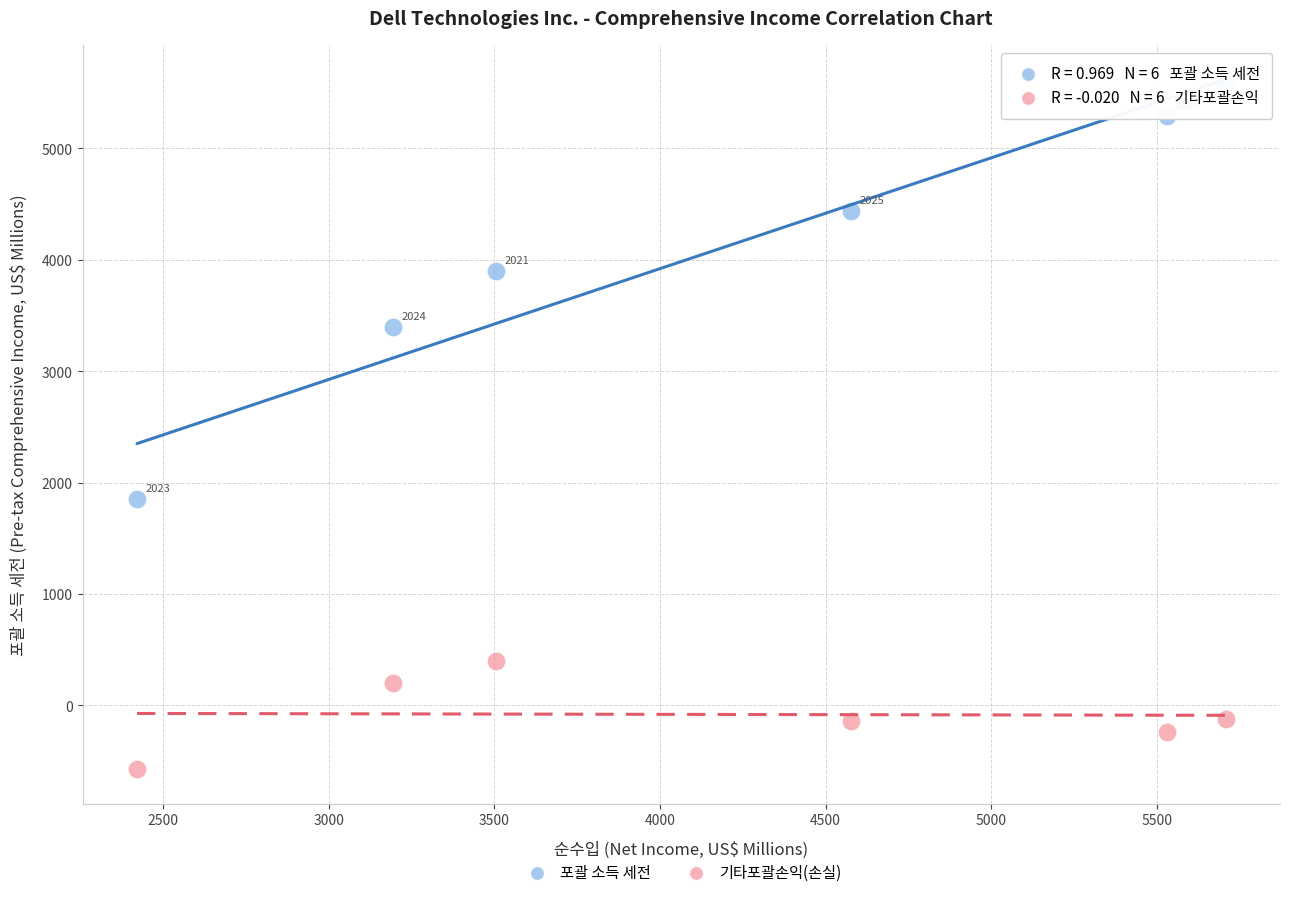

What is the X range (max minus min) for the scatter plot?

3285